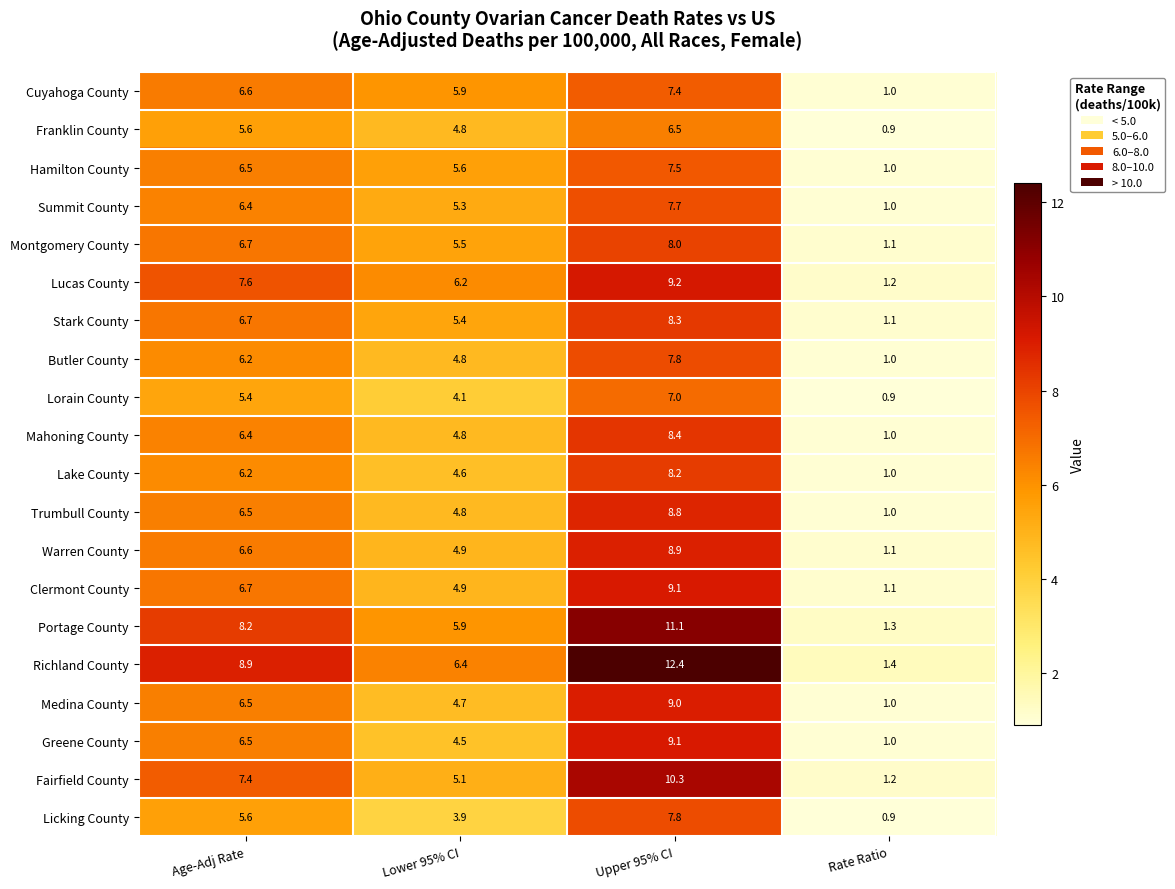

True or false: Warren County has a value of 2.5 at Age-Adj Rate.

False